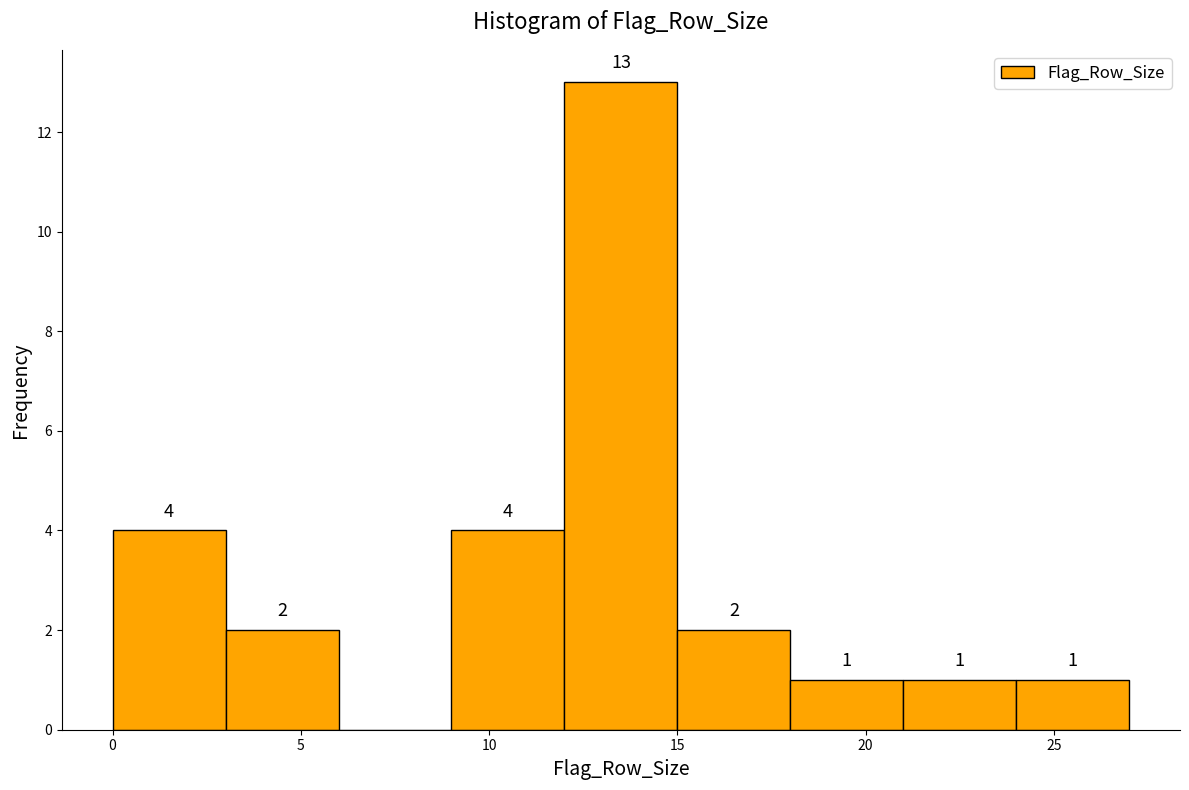

Which range on the x-axis has the tallest bar?

12 to 15